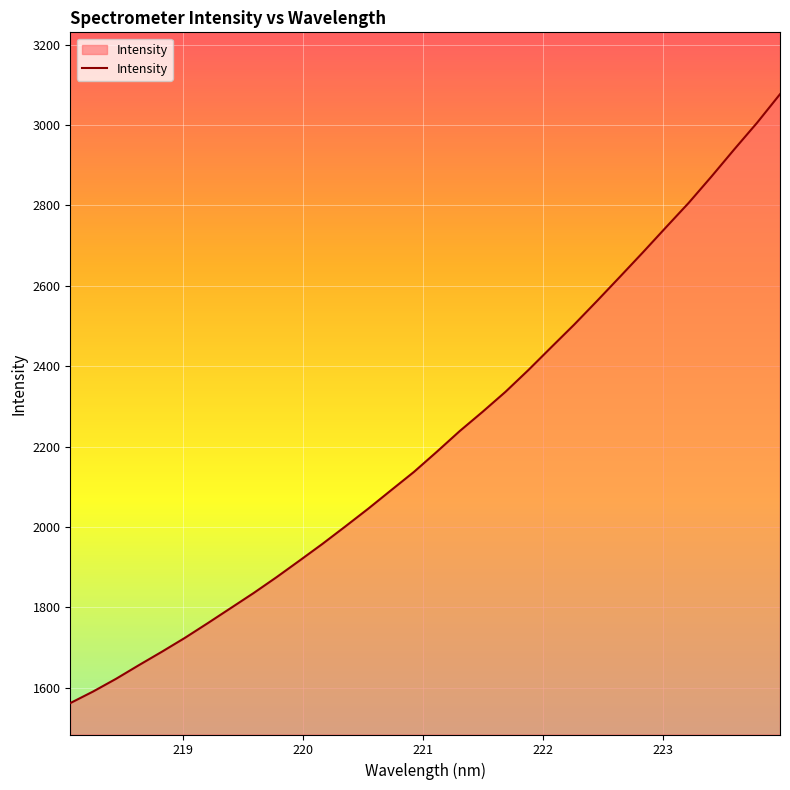

What is the maximum value shown in the chart?

3076.4